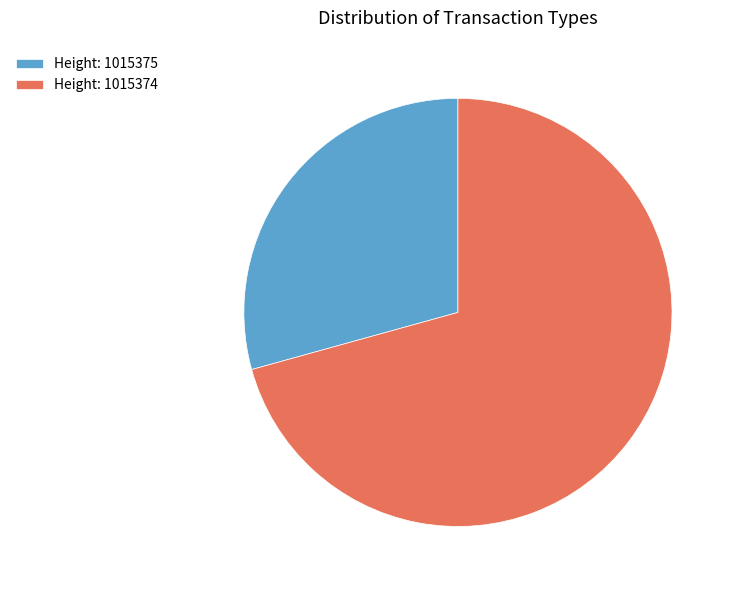

Rank the categories by value from highest to lowest.

Height: 1015374, Height: 1015375